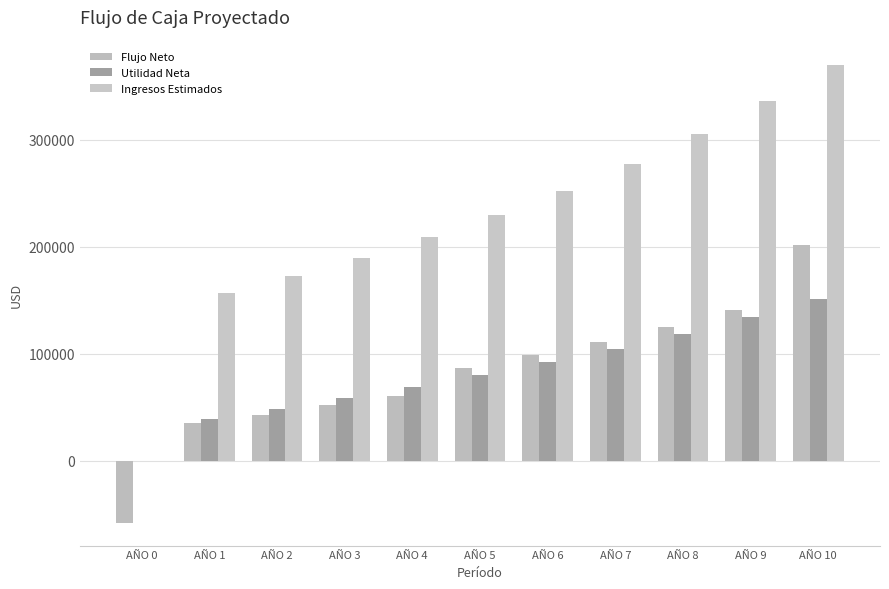

The value of Ingresos Estimados at AÑO 3 is 332911.4. True or false?

False